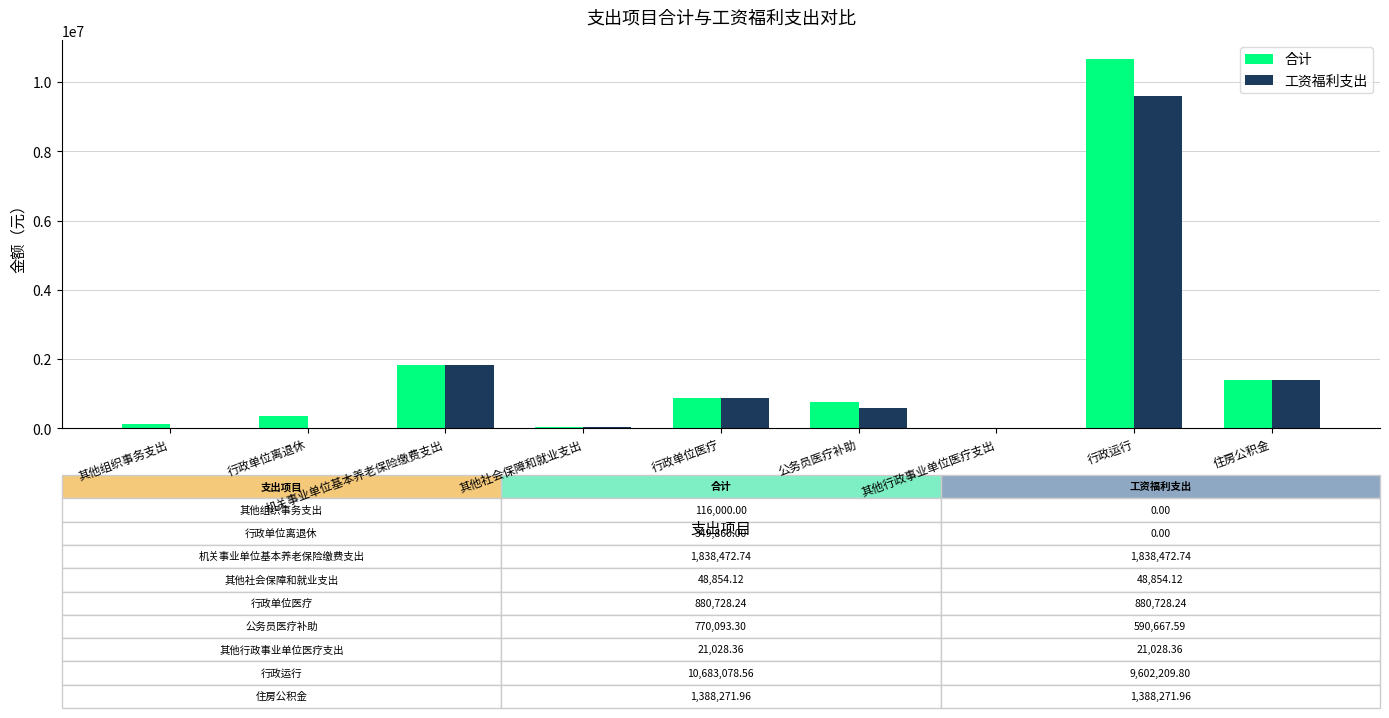

What is the greatest value displayed?

10683078.6